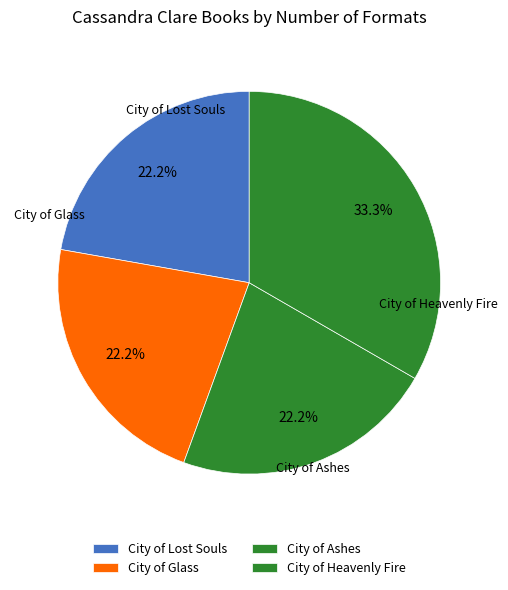

Is there any slice that represents more than half of the pie?

No